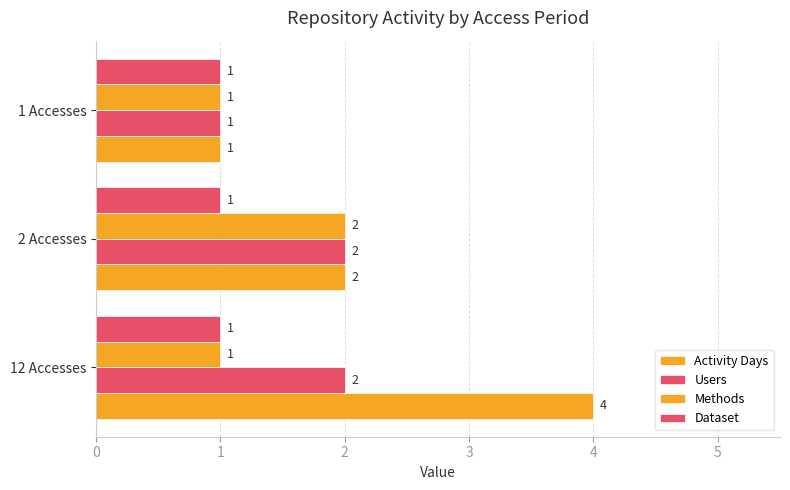

How many values in the Activity Days series are below 2?

1